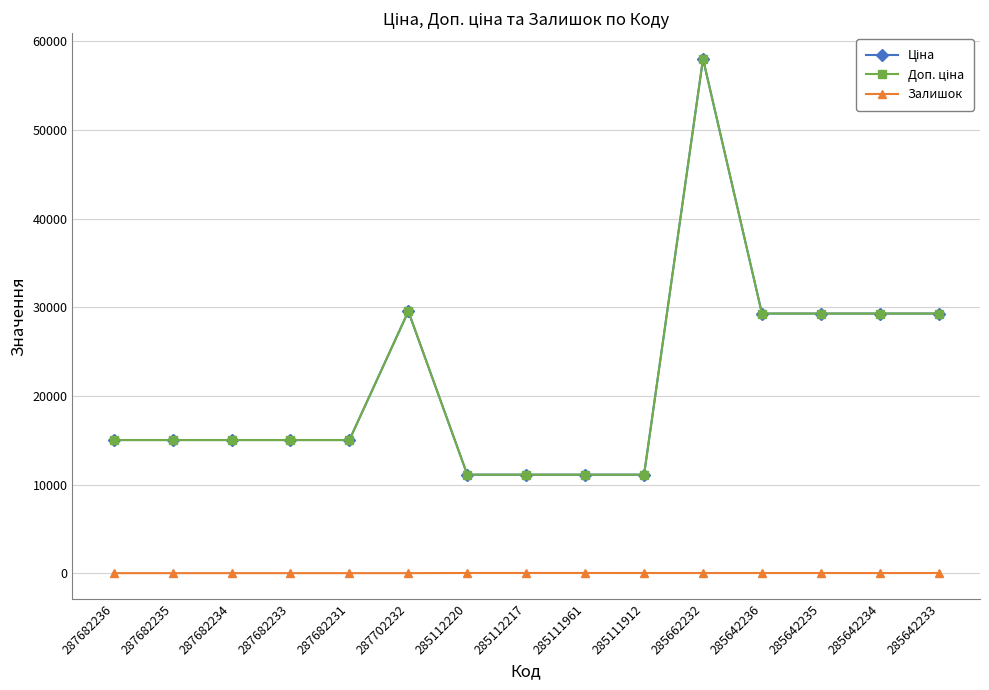

Reading left to right, what are all the values shown in this chart?

Ціна: 15019.2	15019.2	15019.2	15019.2	15019.2	29548.9	11113.6	11113.6	11113.6	11113.6	58037.0	29294.9	29294.9	29294.9	29294.9
Доп. ціна: 15019.2	15019.2	15019.2	15019.2	15019.2	29548.9	11113.6	11113.6	11113.6	11113.6	58037.0	29294.9	29294.9	29294.9	29294.9
Залишок: 0.0	0.0	0.0	0.0	0.0	0.0	17.0	17.0	17.0	14.0	13.0	12.0	12.0	7.0	14.0